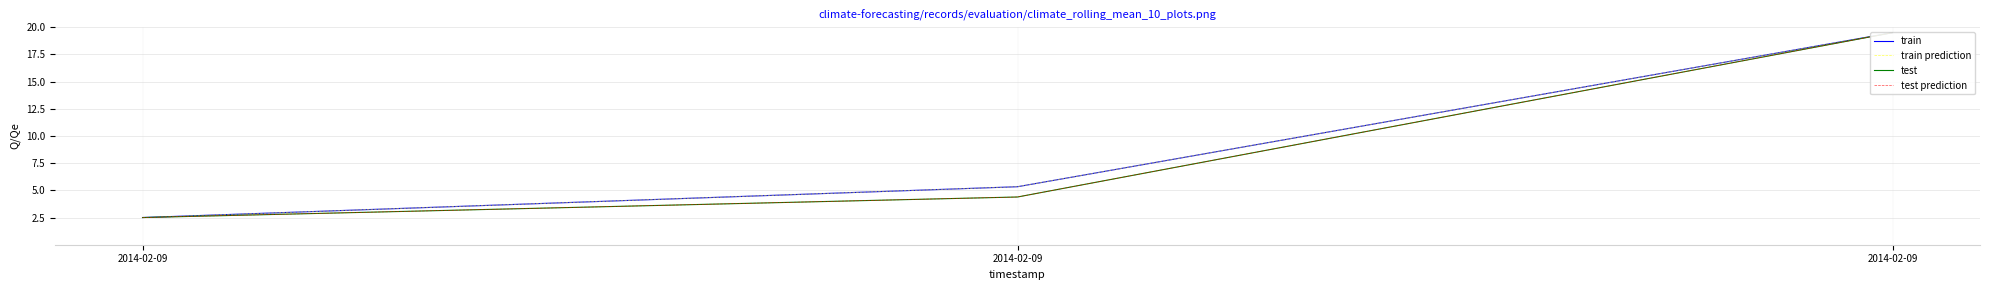

What is the difference between the maximum and second lowest values in the train series?

14.2